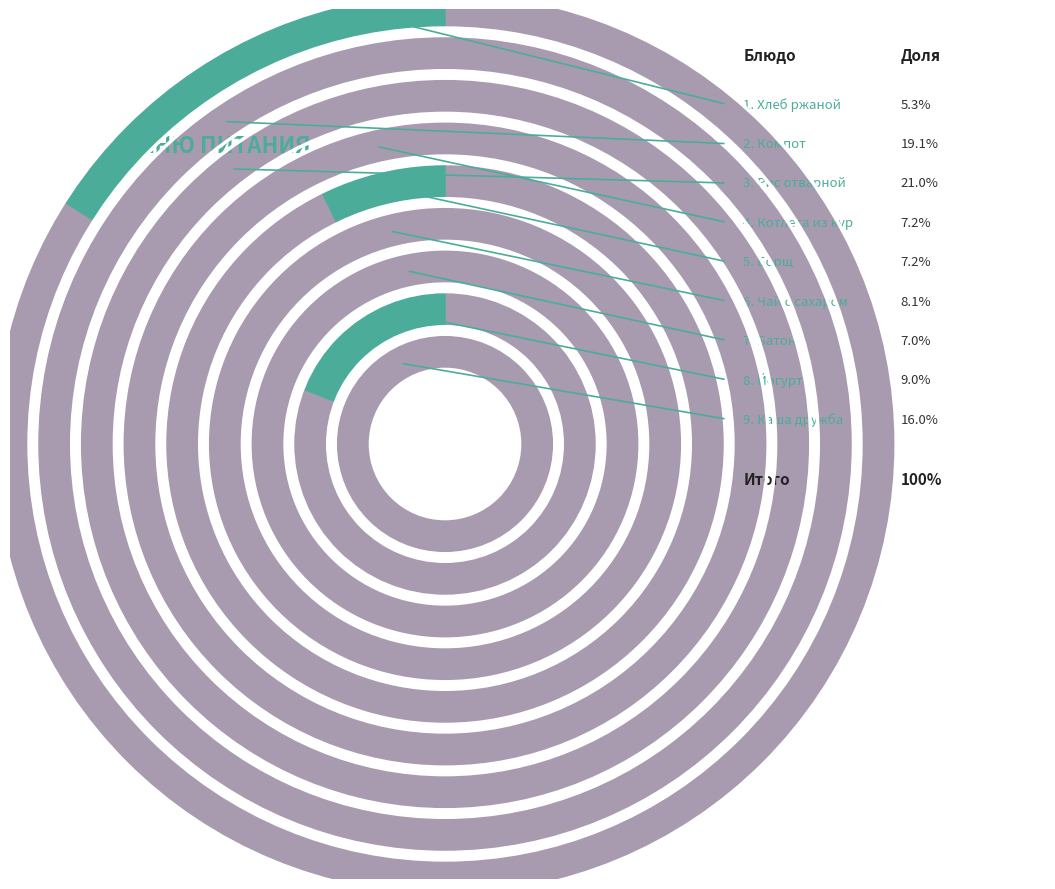

Do Батон (Углеводы) and Чай с сахаром (Углеводы) together represent more than half of the pie?

No